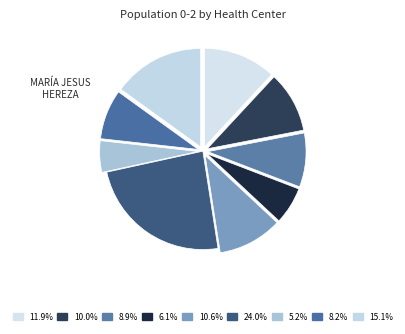

How many segments does this pie chart have?

9